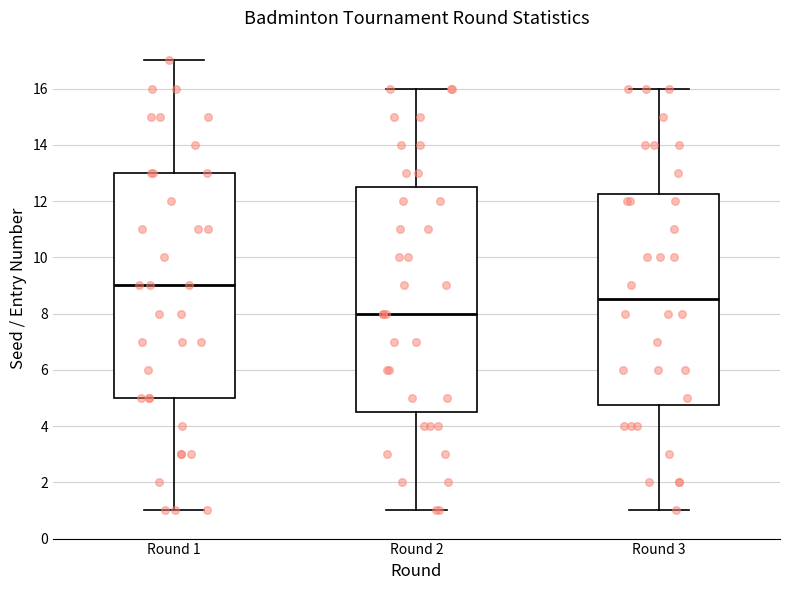

Reading left to right, read every box against the y-axis: the position of its median line, the range the box covers, and the ends of its whiskers. The values are not printed on the chart, so give them approximately, as read against the axis.

Round 1: median 9.0, box 5.0 to 13.0, whiskers 1.0 to 17.0
Round 2: median 8.0, box 4.6 to 12.6, whiskers 1.0 to 16.0
Round 3: median 8.6, box 4.8 to 12.2, whiskers 1.0 to 16.0